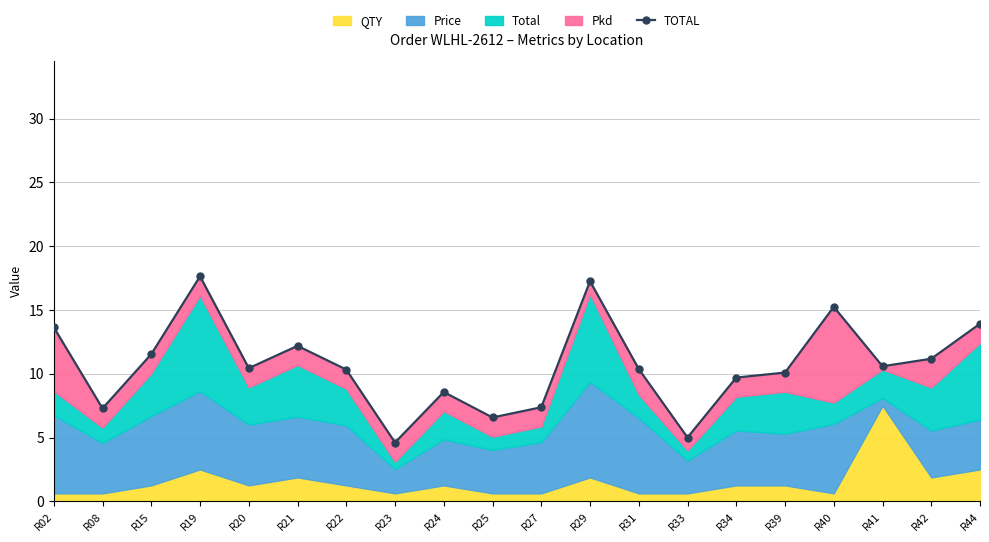

How many points are lower than both their immediate neighbors (excluding endpoints)?

6